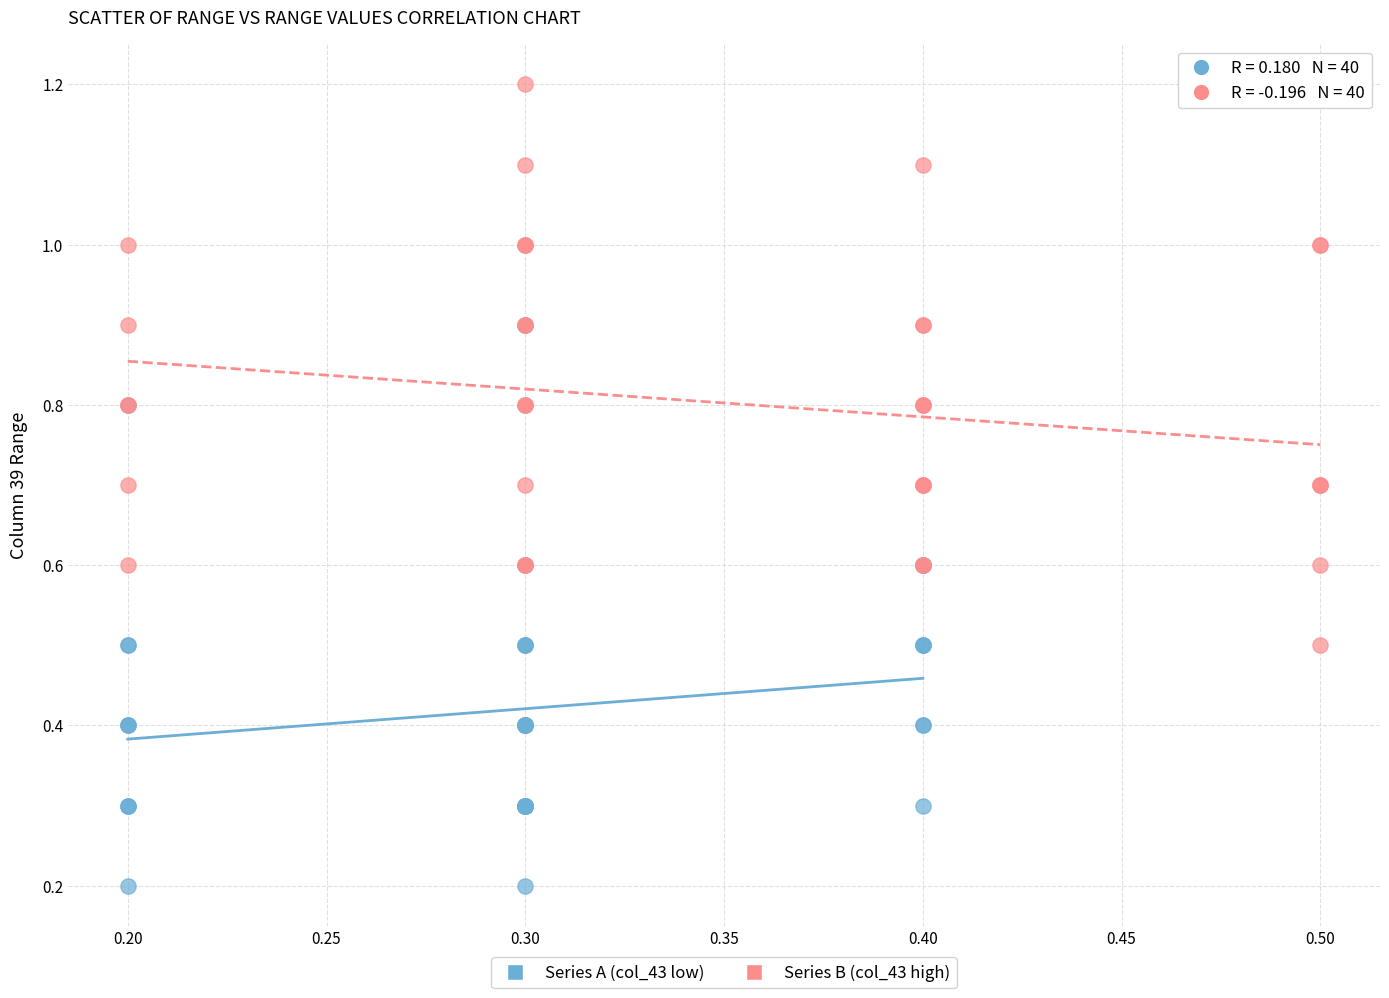

Which series contains the highest Y value?

Series B (col_43 high)